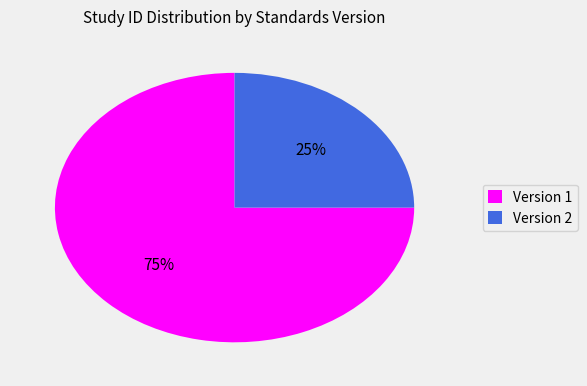

Is the sum of Version 1 and Version 2 greater than half?

Yes